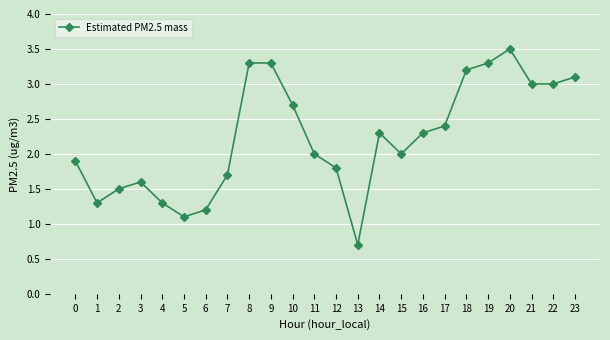

True or false: the data has more than 0 interior local peaks.

True